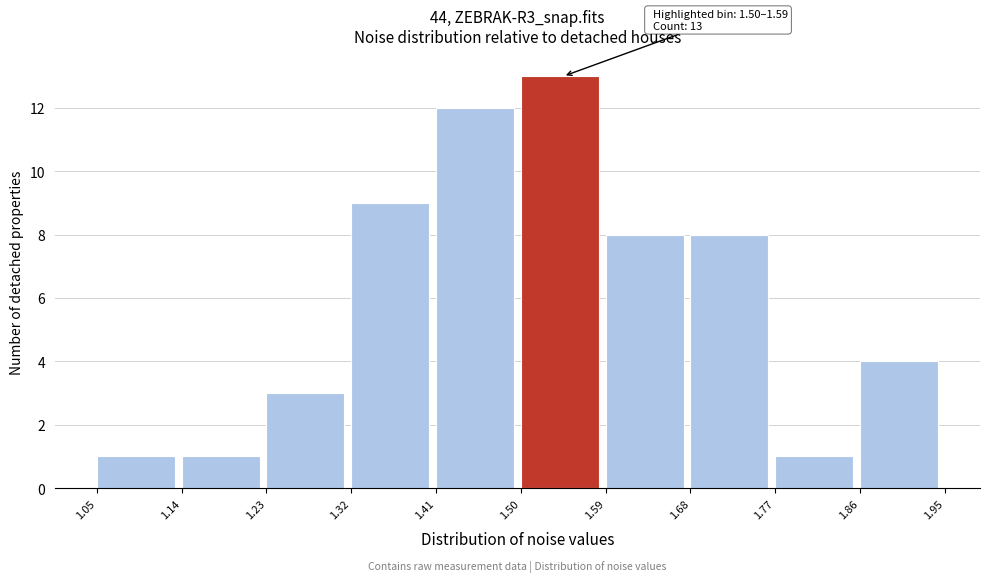

Over which range of the x-axis is the bar tallest?

1.50 to 1.59